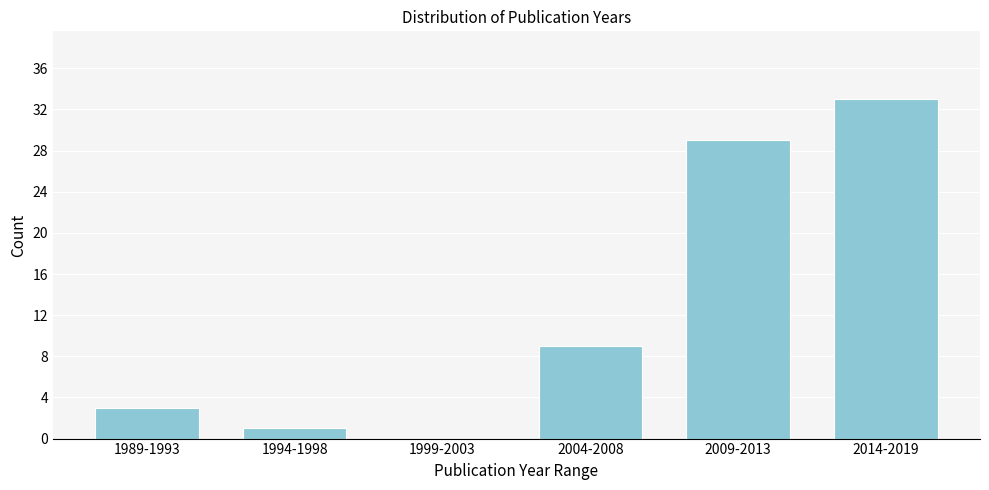

Reading left to right, extract all data points from this chart.

1989-1993=3	1994-1998=1	1999-2003=0	2004-2008=9	2009-2013=29	2014-2019=33